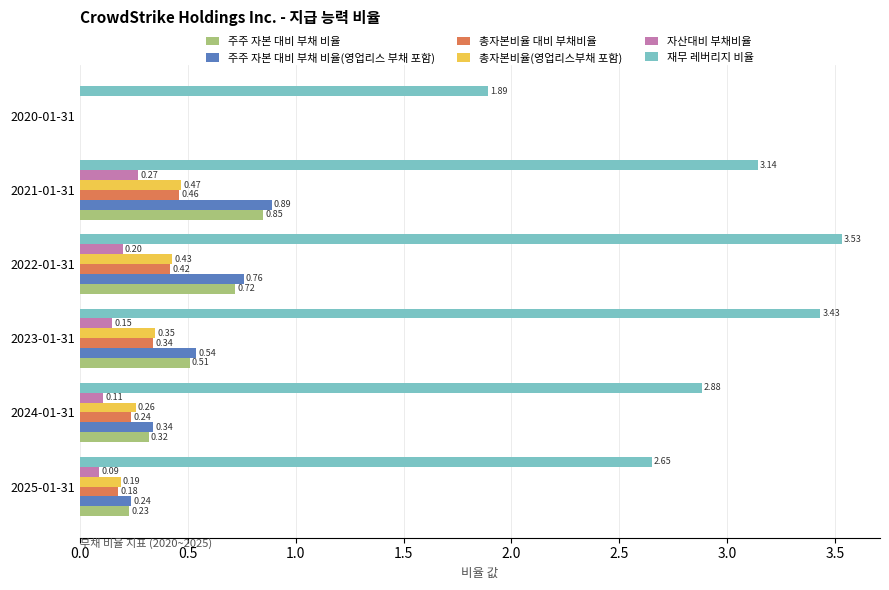

What is the total value across all series at 2024-01-31?

4.2